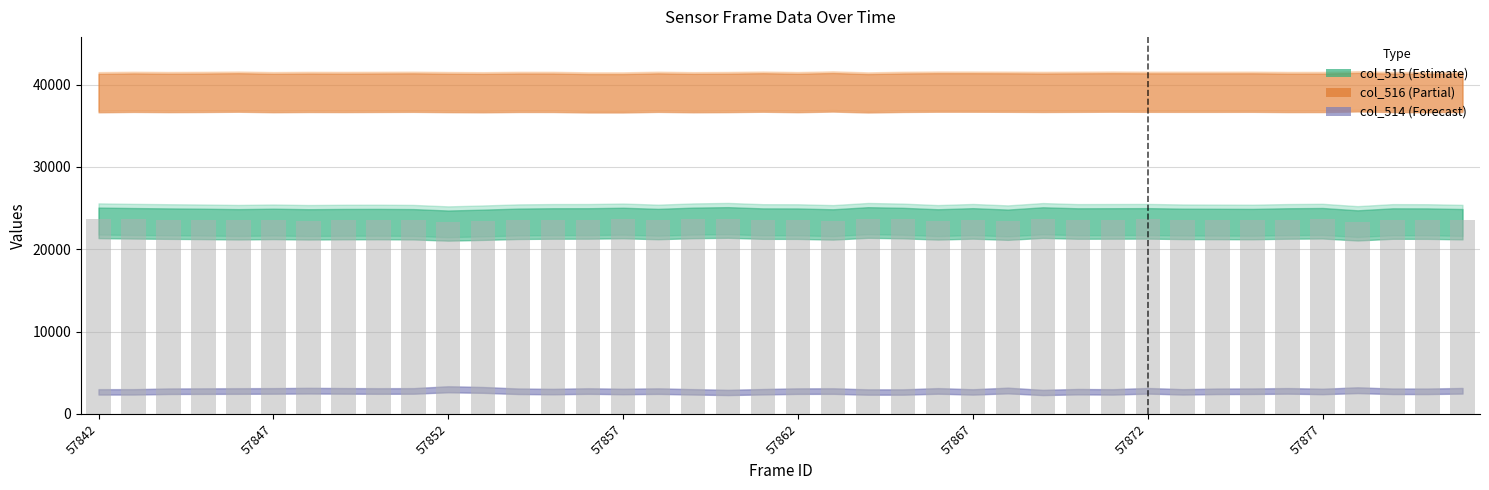

What is the average value?

23567